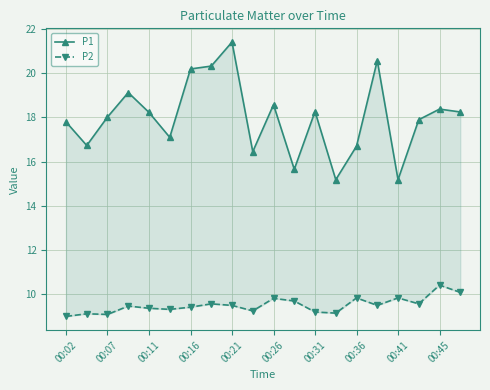

What is the difference between the maximum and minimum values in the P2 series?

1.4